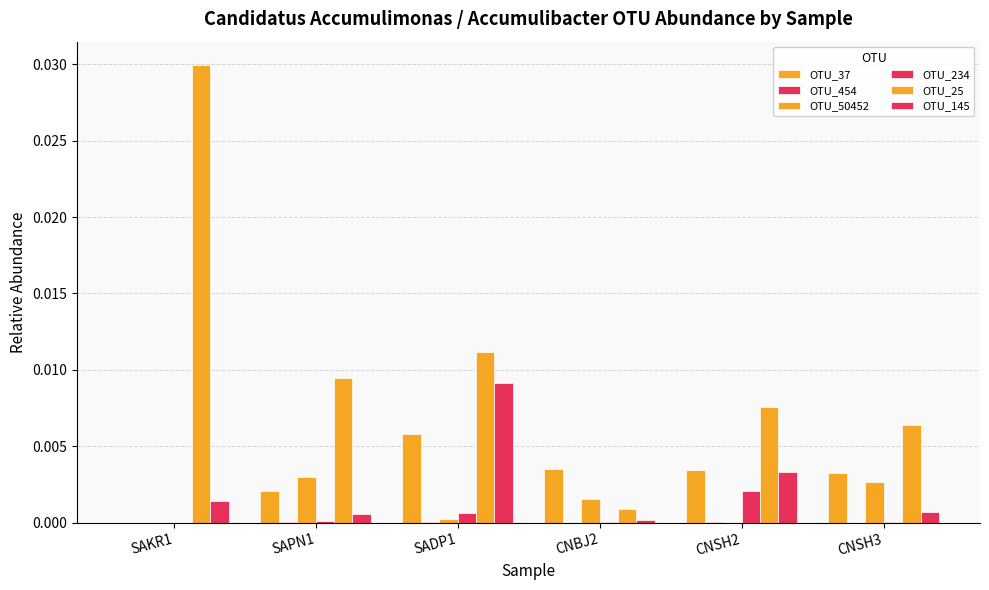

Are the bars grouped side by side (vs. stacked)?

Yes